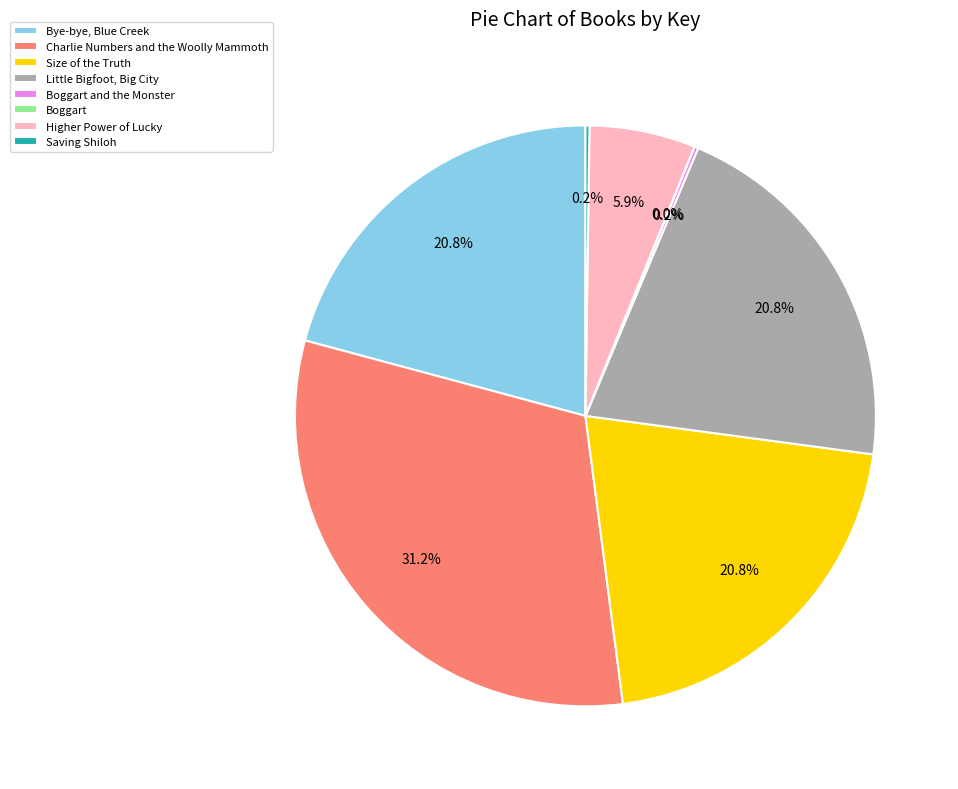

Which category has the biggest portion of the pie?

Charlie Numbers and the Woolly Mammoth